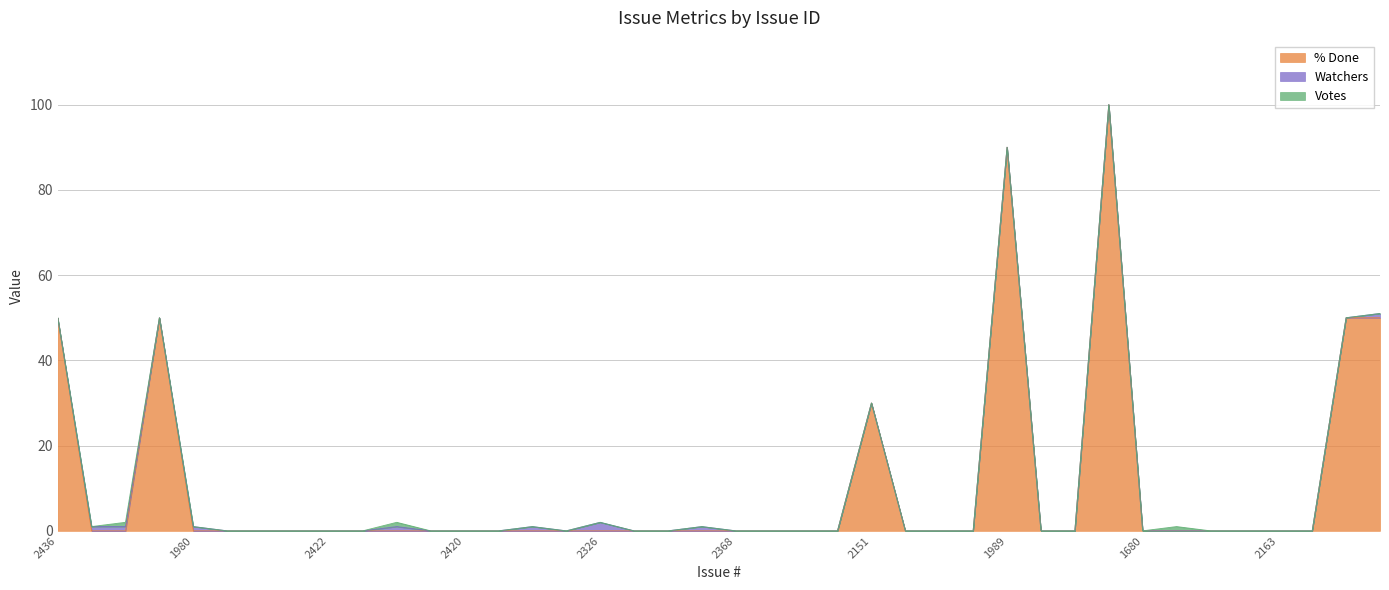

List the labels in order of Watchers value, largest first.

2326, 2440, 1931, 1980, 2084, 2343, 2190, ISSUE-17, 2436, 2329, 2322, 1735, 2149, 2422, 1763, 2325, 2420, 2334, 2239, 2356, 2421, 2368, 2289, 2404, 2321, 2151, 1799, 2108, 1783, 1989, 2327, 2346, 2378, 1680, 1613, 2225, 2362, 2163, ISSUE-14, ISSUE-12